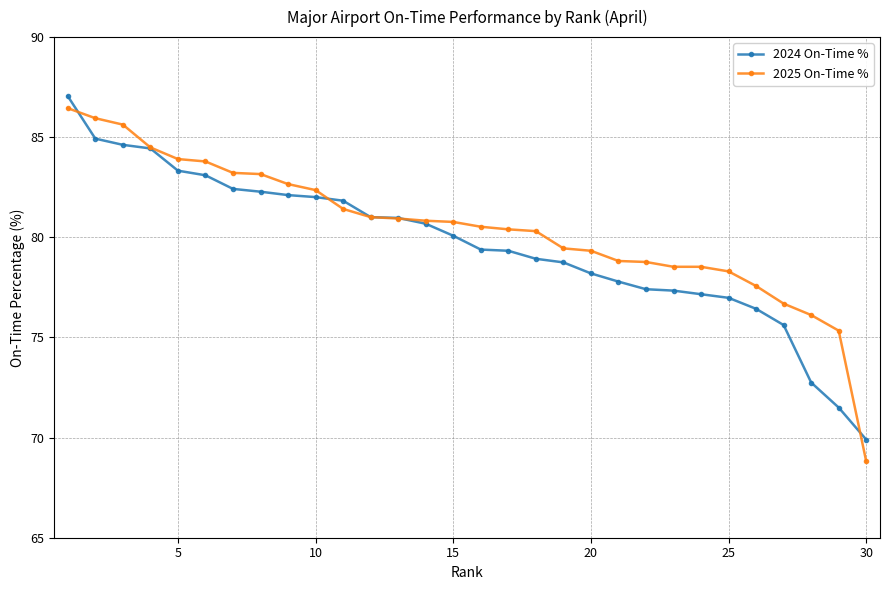

How many data points in 2025 On-Time % are above 80?

18